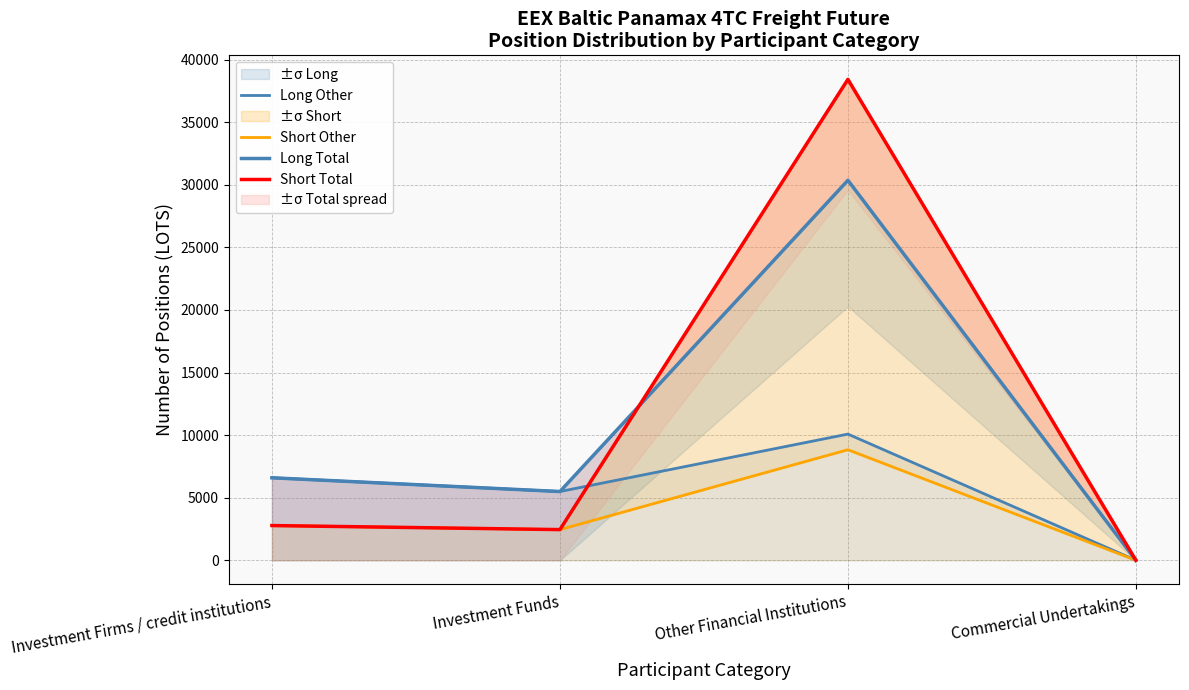

Rank the series by their maximum value, from highest to lowest.

Short Total, Long Total, Long Other, Short Other